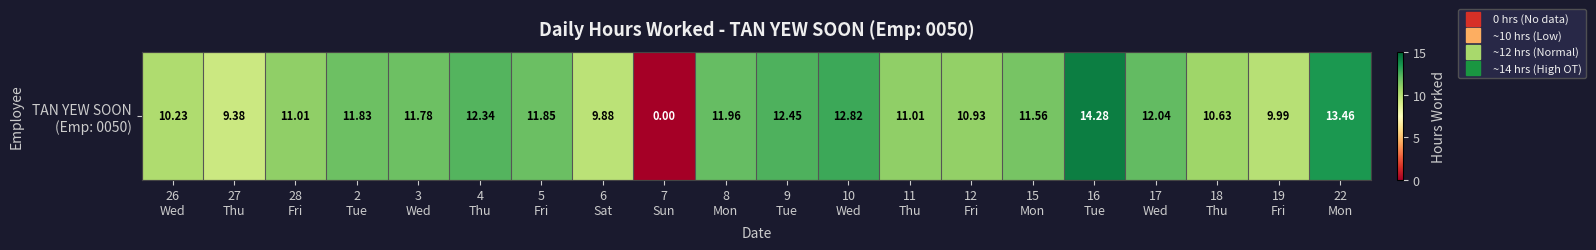

Is it true that the value at 27
Thu is 15.7?

False